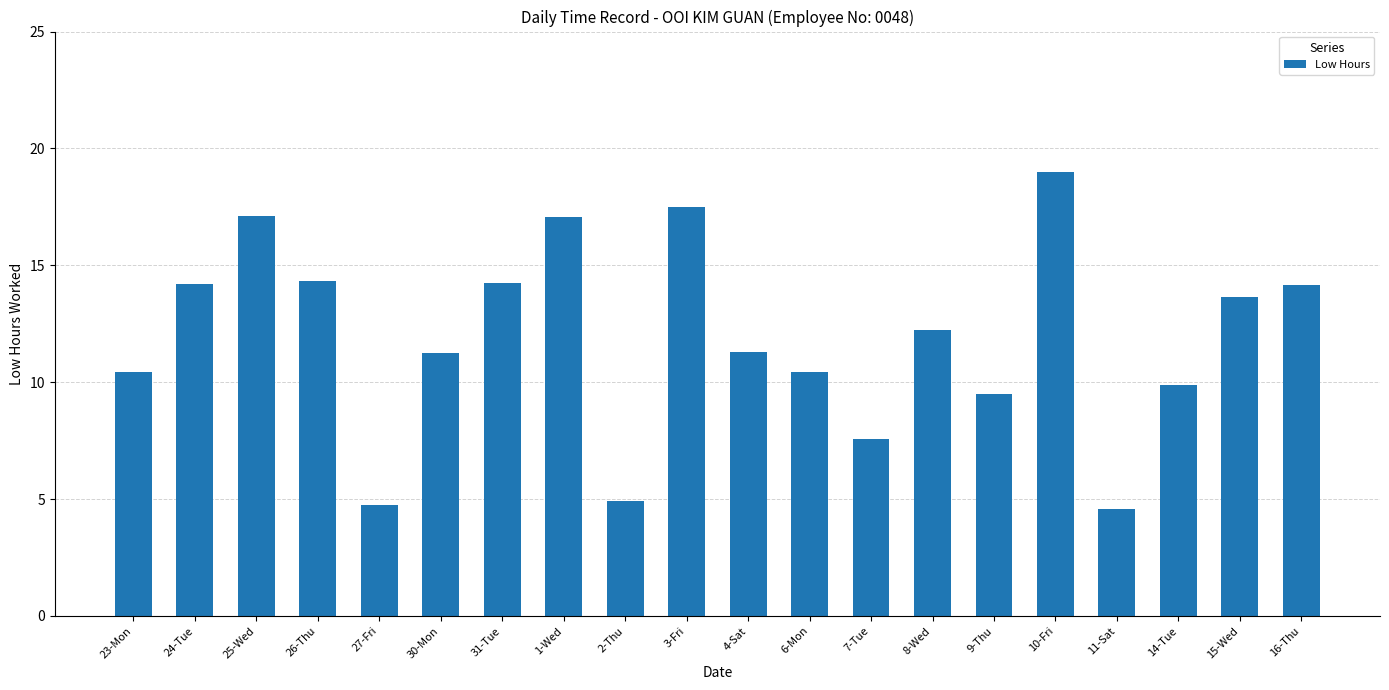

Are the bars grouped side by side (vs. stacked)?

No